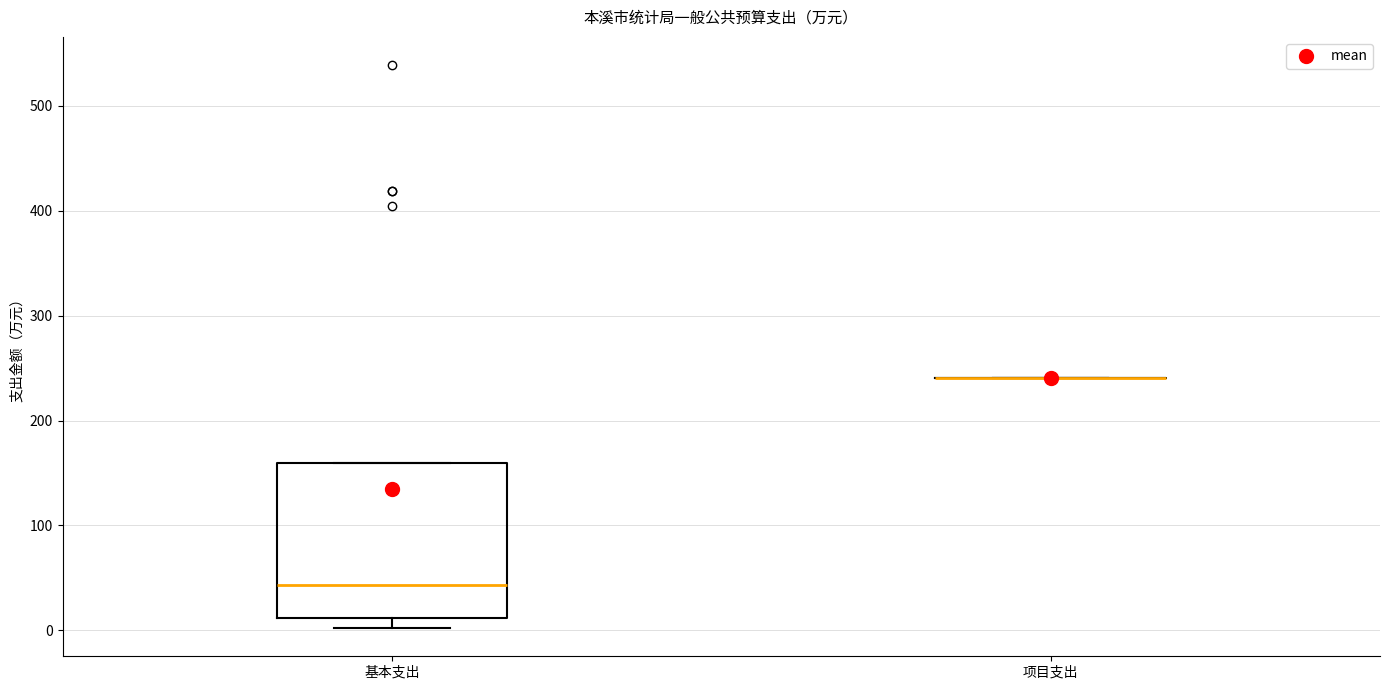

Reading left to right, transcribe this box plot: for each box, give where its median line is, the range the box spans, and where its two whiskers end, as read against the y-axis. The values are not printed on the chart, so give them approximately, as read against the axis.

基本支出: median 40, box 10 to 160, whiskers 0 to 160
项目支出: box collapsed to a line at 240, whiskers 240 to 240